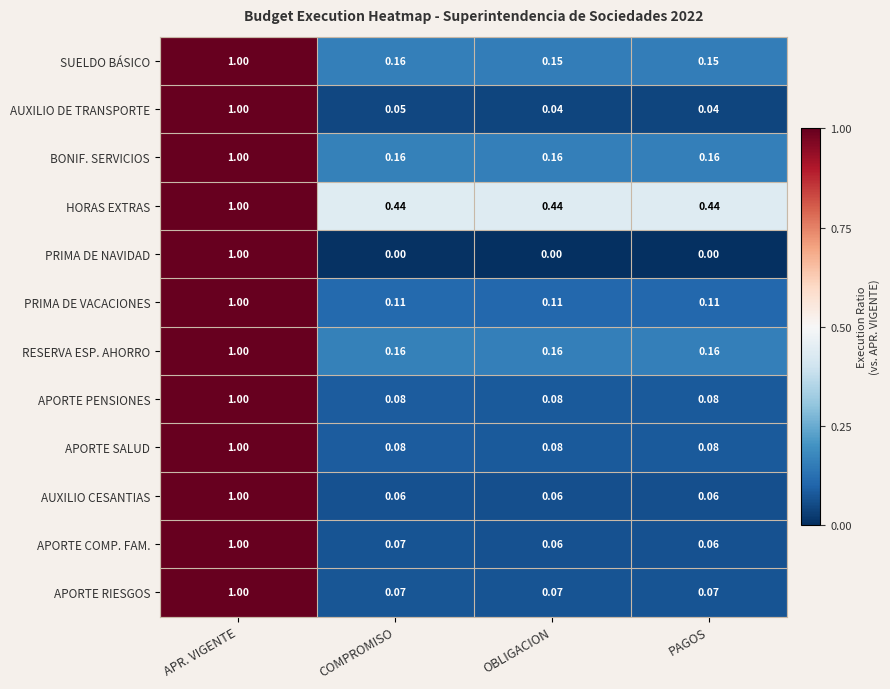

Which series changed the most between APR. VIGENTE and PAGOS?

PRIMA DE NAVIDAD